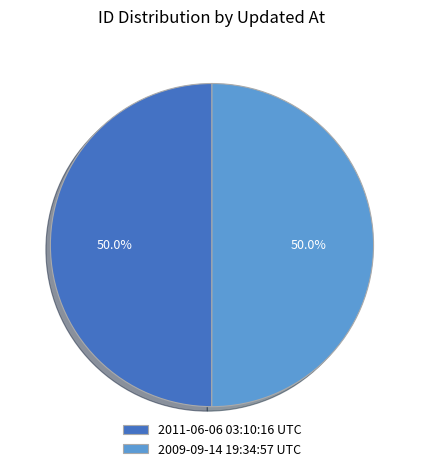

To the nearest percent, what is the average slice percentage?

50%